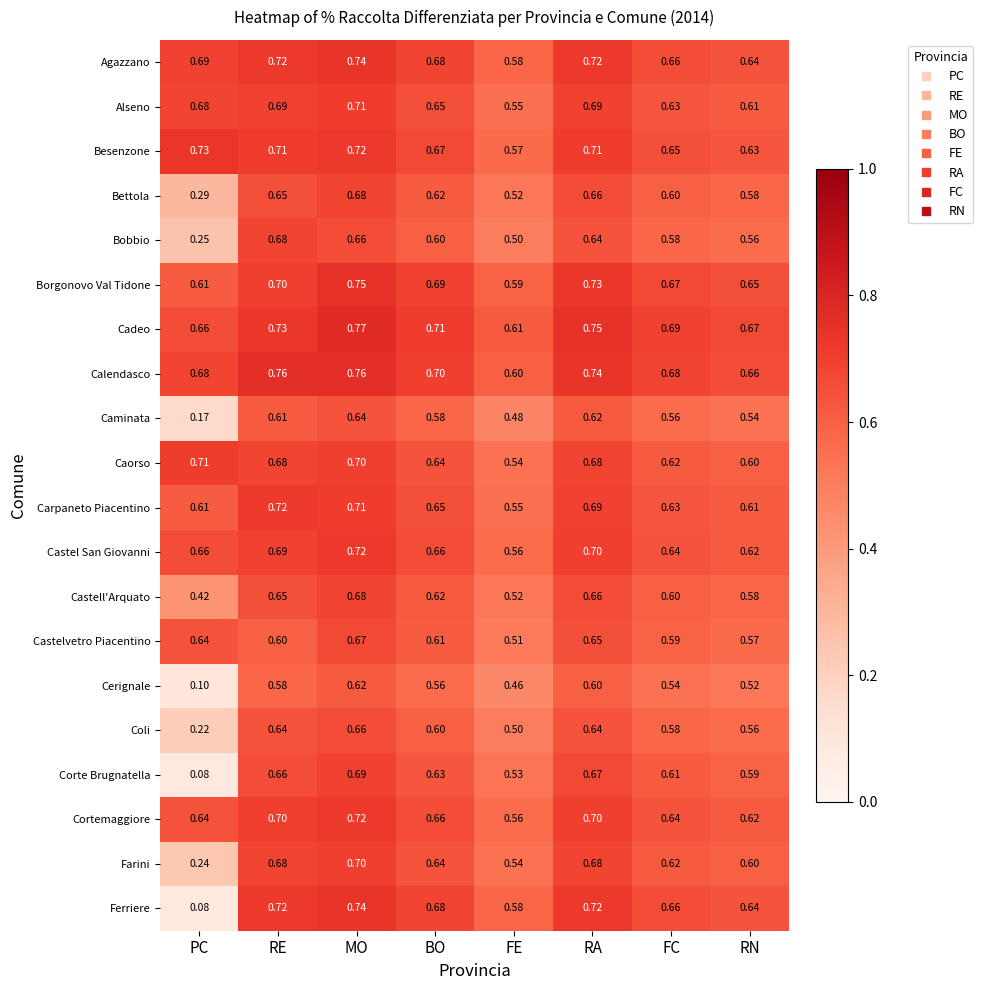

Which series has the widest spread of values?

Ferriere